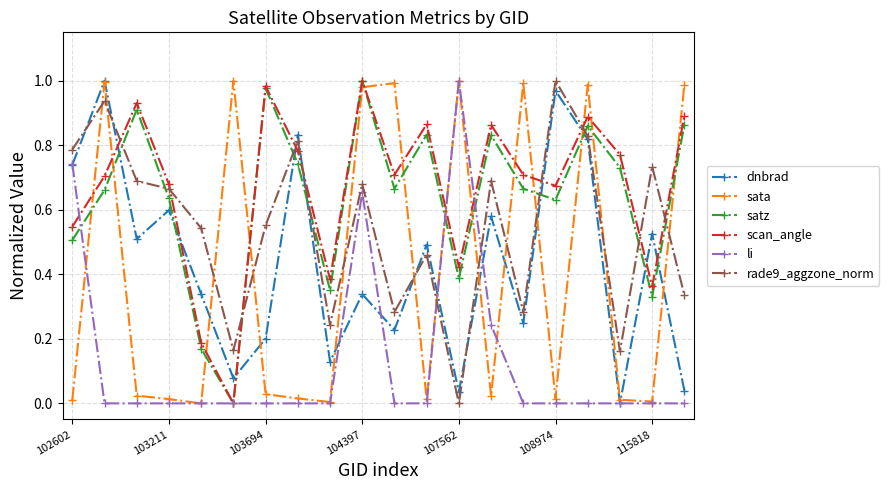

After their last crossing, which series has the higher values: scan_angle or dnbrad?

scan_angle